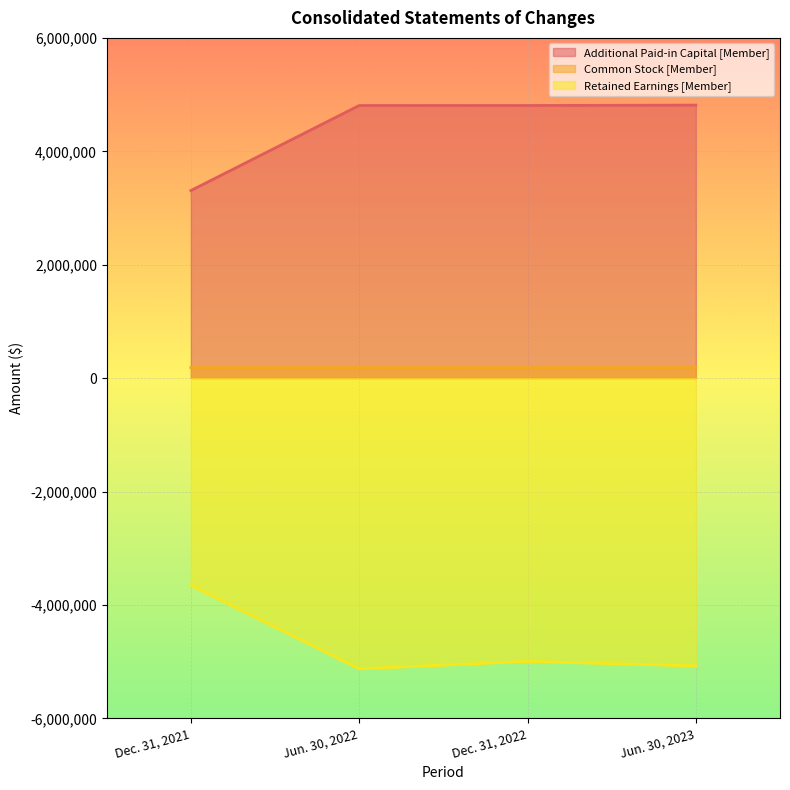

True or false: Additional Paid-in Capital [Member] has more than 2 points higher than both neighbors.

False